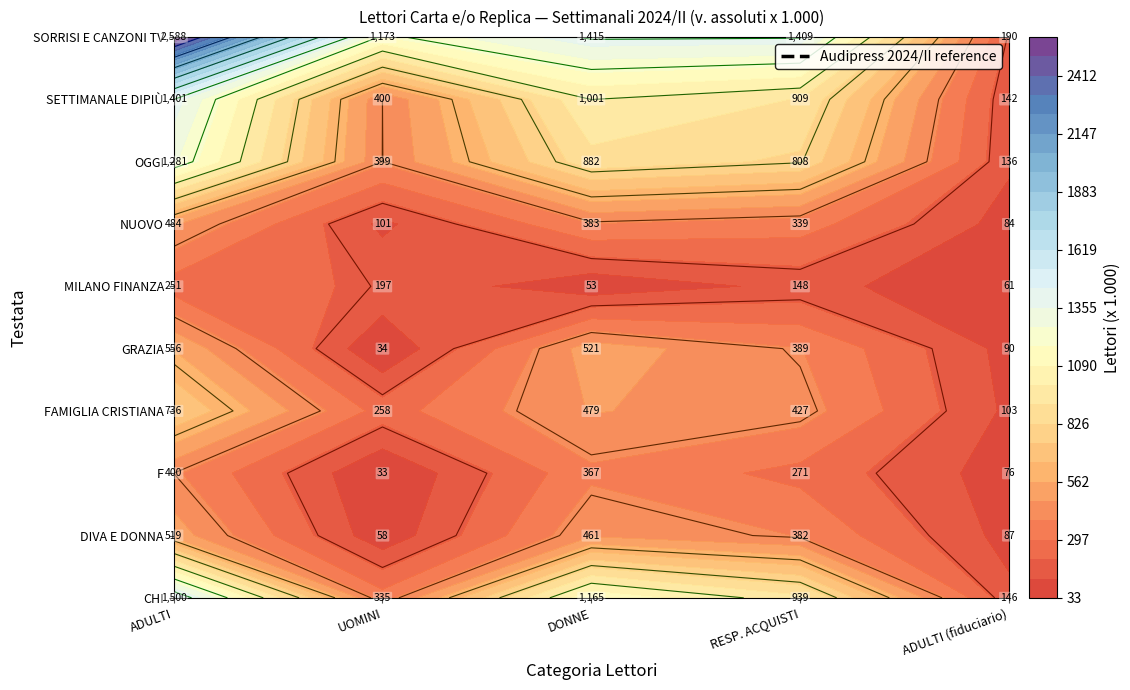

What is the sum of the SETTIMANALE DIPIÙ values at 4 and 3?

1051